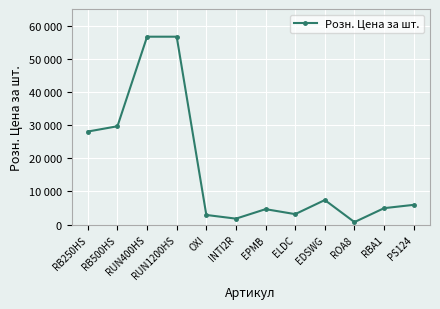

Does the chart have visible grid lines?

Yes